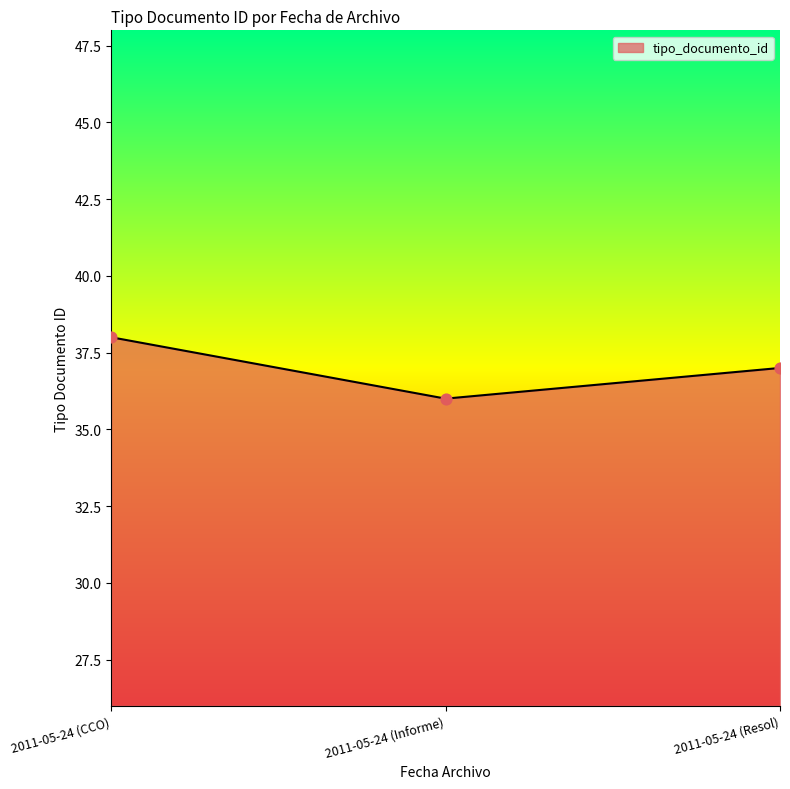

Approximately how many times larger is the value at 2011-05-24 (Informe) compared to 2011-05-24 (CCO)?

0.9